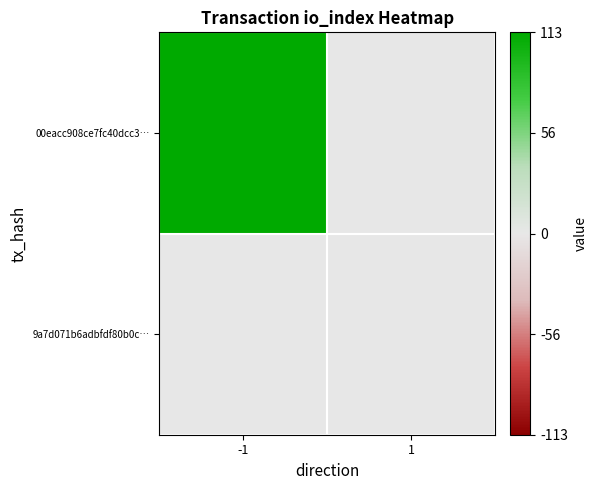

Between -1 and 1, which series saw the biggest shift?

00eacc908ce7fc40dcc3…